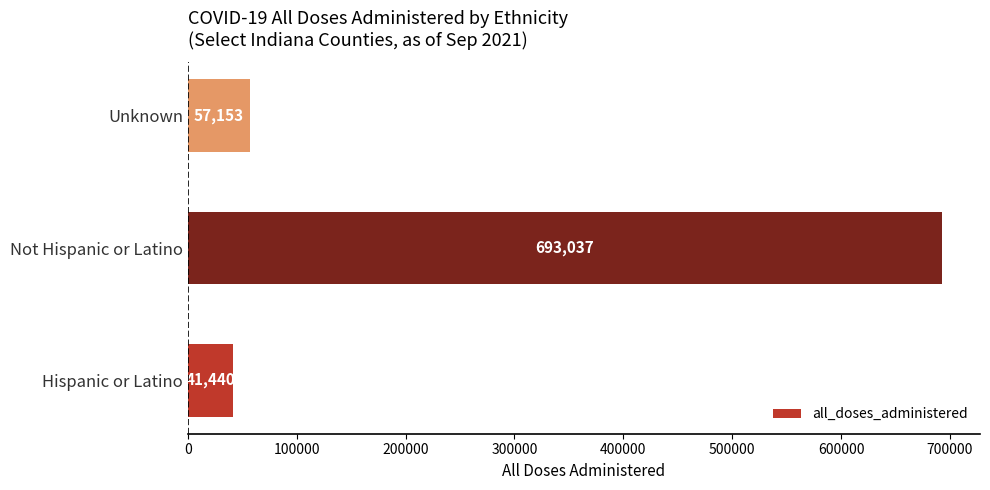

How many categories are shown in the chart?

3